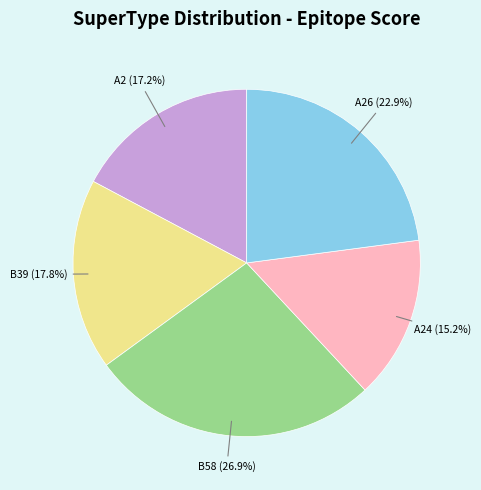

Is the sum of A2 and B39 greater than half?

No